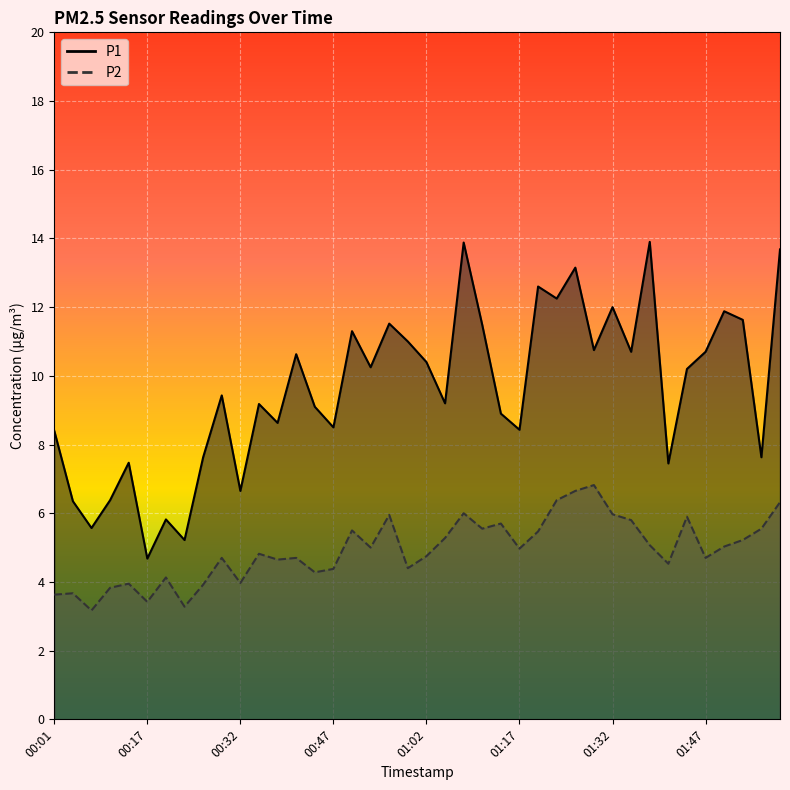

List the series in order of their peak value, highest first.

P1, P2